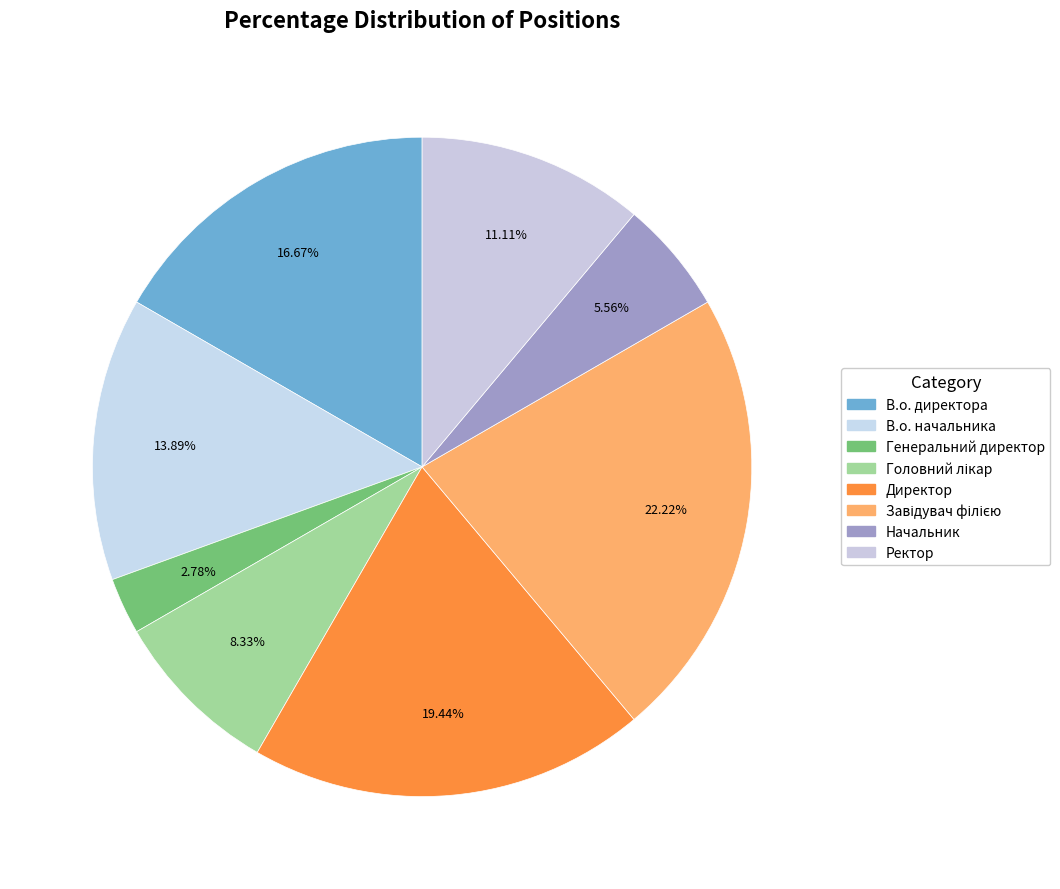

Rank the categories by value from lowest to highest.

Генеральний директор, Начальник, Головний лікар, Ректор, В.о. начальника, В.о. директора, Директор, Завідувач філією